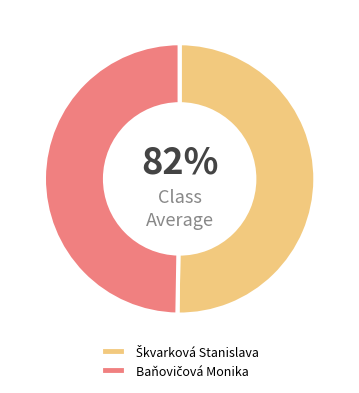

Is it true that Škvarková Stanislava is 50% of the pie?

True